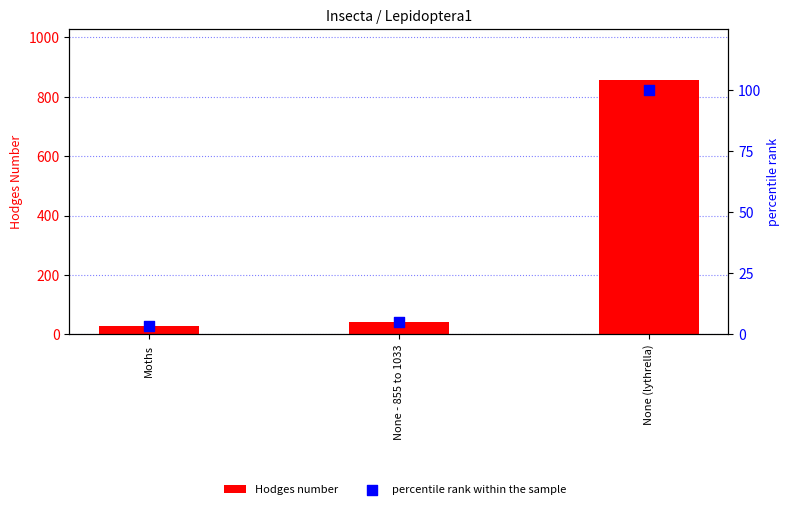

Which series has the largest total across all categories?

Hodges number